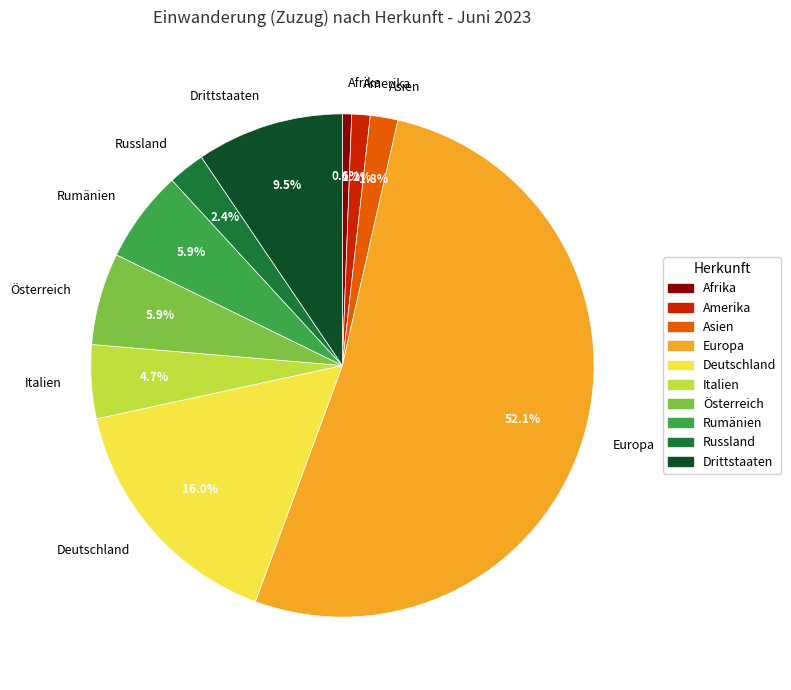

How many segments does this pie chart have?

10